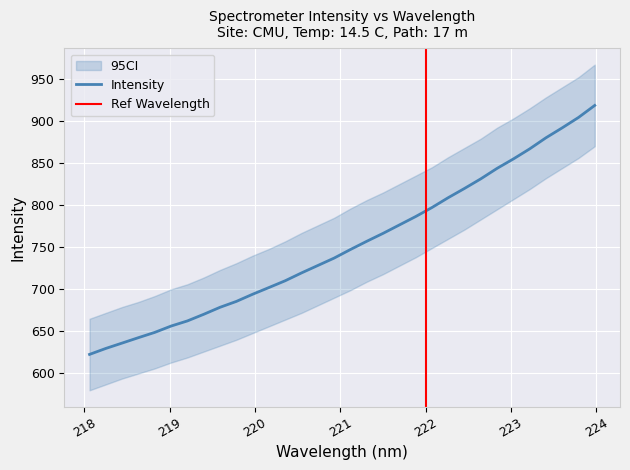

What value does the data have at 223.408?

880.0